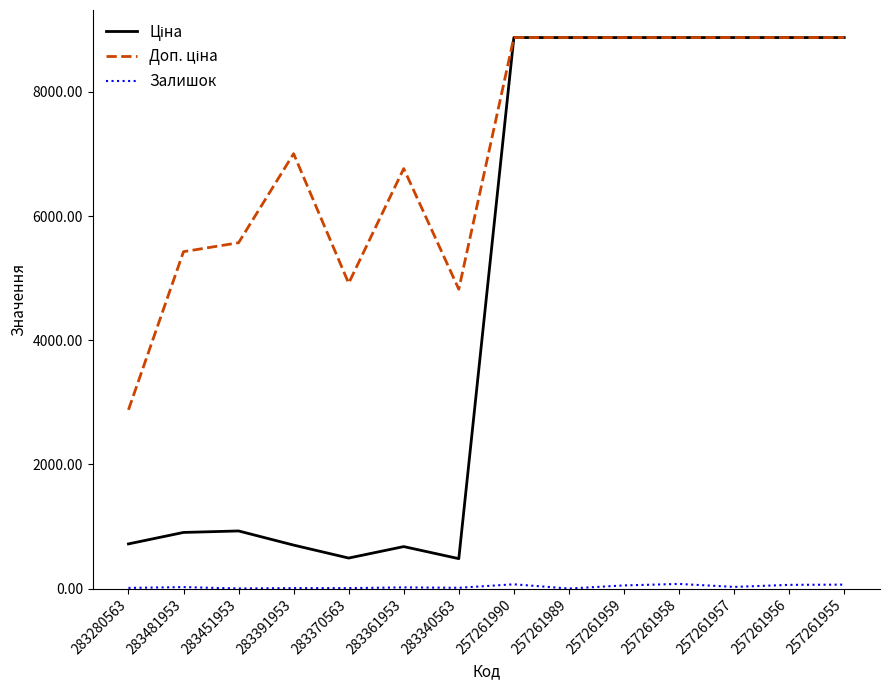

True or false: Доп. ціна and Залишок cross at least once.

False